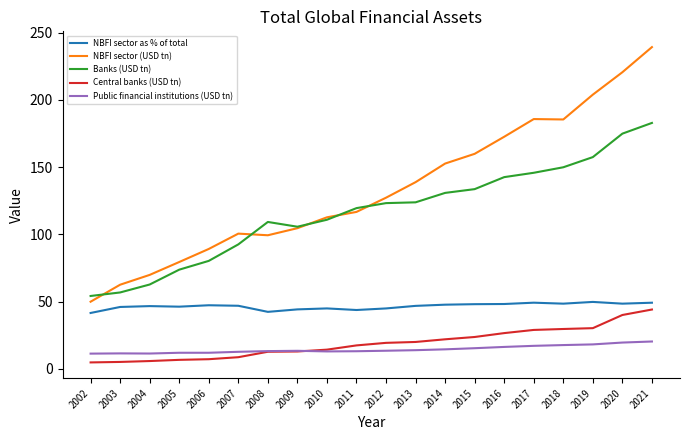

What is the difference between the maximum and minimum values in the NBFI sector as % of total series?

8.2